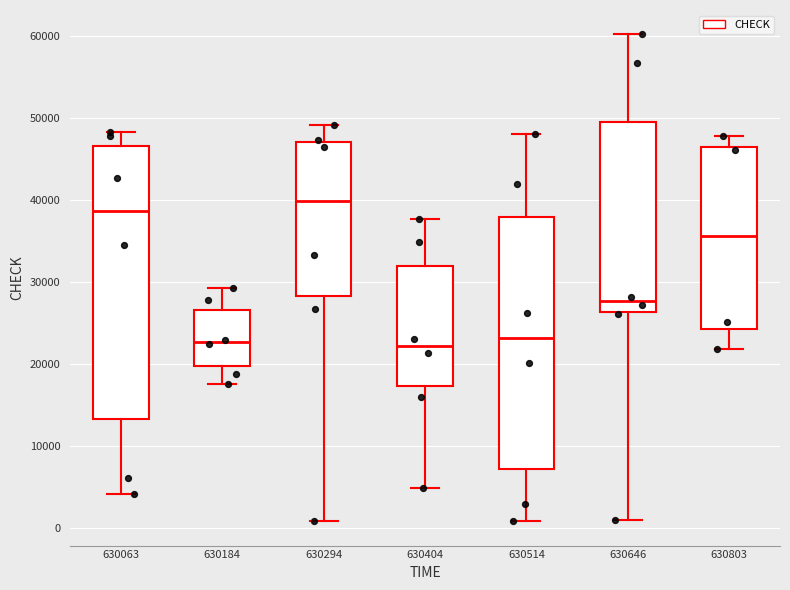

Reading left to right, transcribe this box plot: for each box, give where its median line is, the range the box spans, and where its two whiskers end, as read against the y-axis. The values are not printed on the chart, so give them approximately, as read against the axis.

630063: median 39000, box 13000 to 47000, whiskers 4000 to 48000
630184: median 23000, box 20000 to 27000, whiskers 18000 to 29000
630294: median 40000, box 28000 to 47000, whiskers 1000 to 49000
630404: median 22000, box 17000 to 32000, whiskers 5000 to 38000
630514: median 23000, box 7000 to 38000, whiskers 1000 to 48000
630646: median 28000, box 26000 to 50000, whiskers 1000 to 60000
630803: median 36000, box 24000 to 46000, whiskers 22000 to 48000